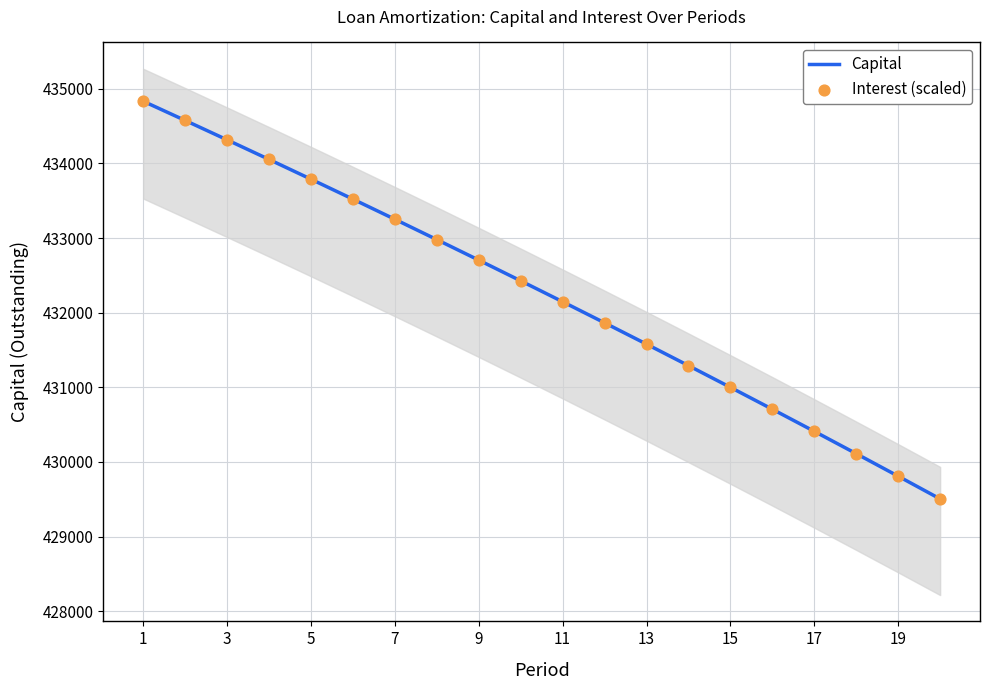

What is the minimum value for Capital?

429503.4